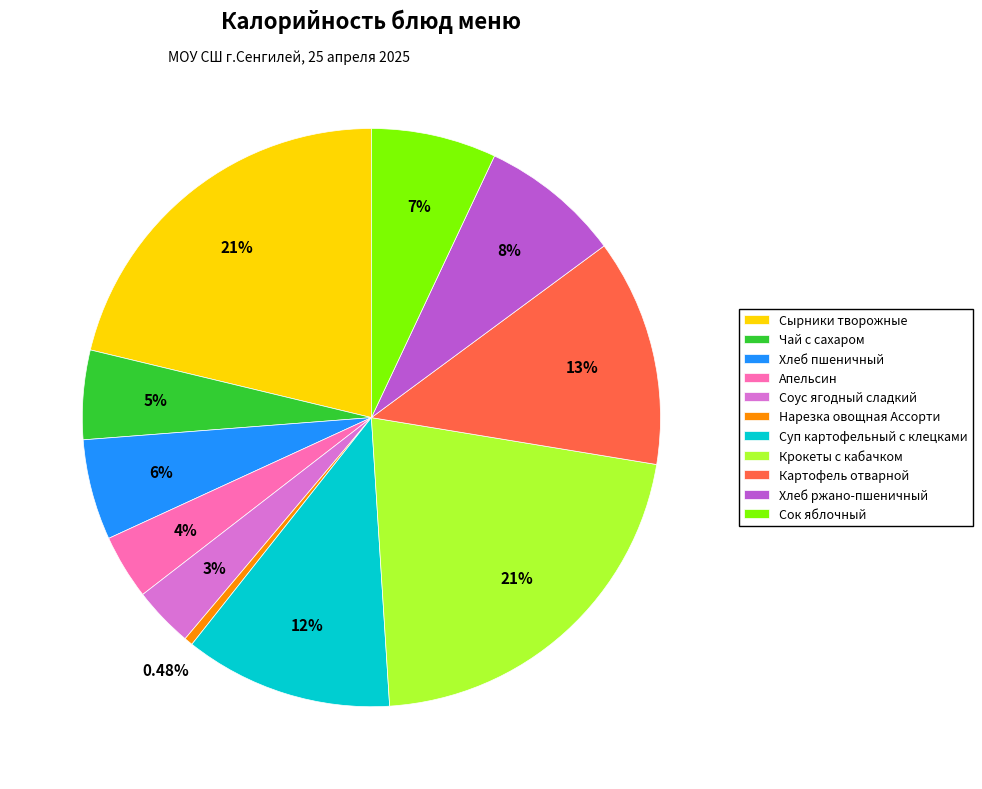

Count the number of slices in the pie.

11